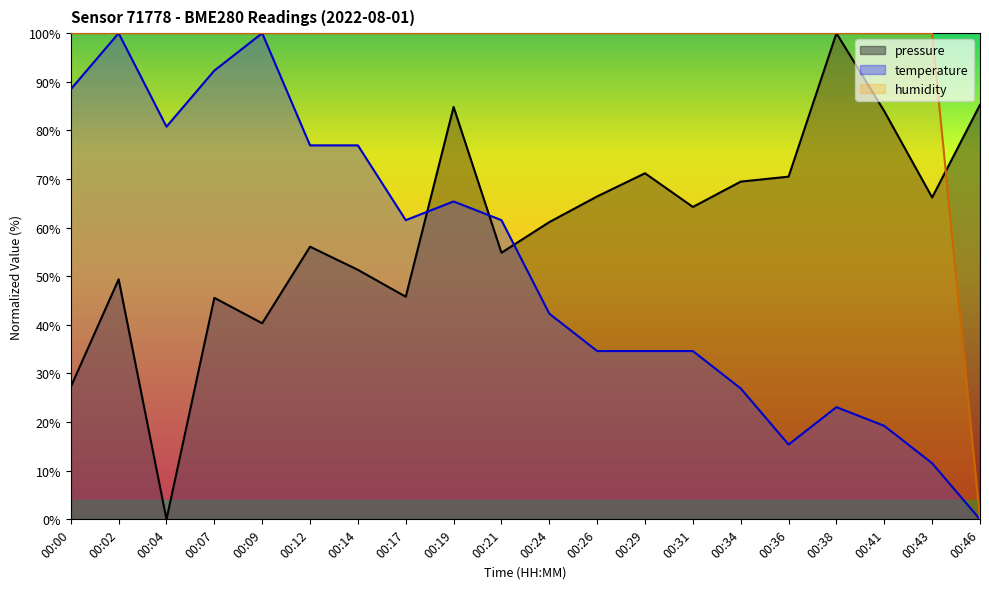

True or false: temperature has a value of 34.6 at 00:29.

True